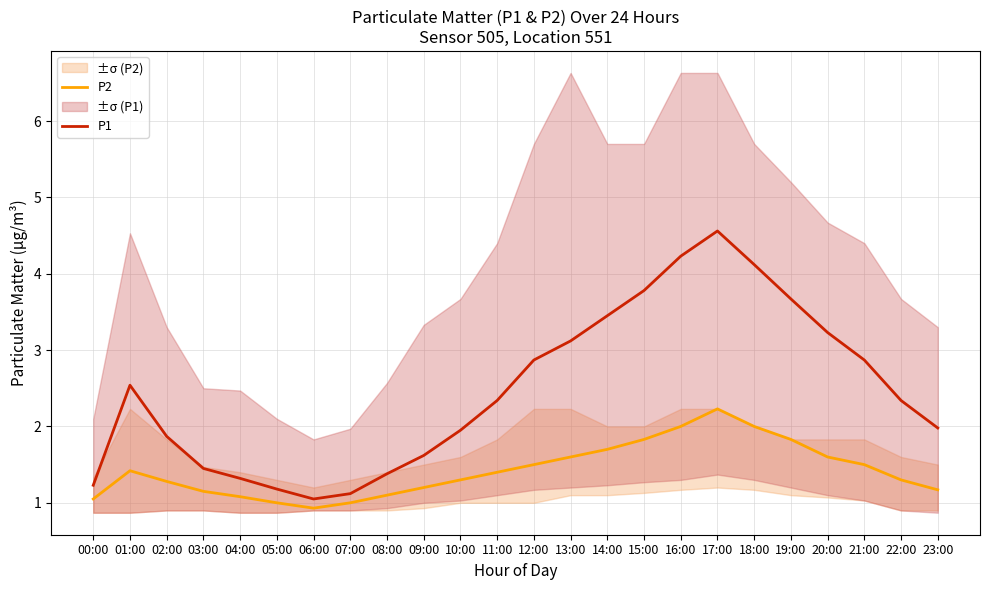

Reading left to right, extract all data points from this chart.

P2: 00:00=1.1	01:00=1.4	02:00=1.3	03:00=1.1	04:00=1.1	05:00=1.0	06:00=0.9	07:00=1.0	08:00=1.1	09:00=1.2	10:00=1.3	11:00=1.4	12:00=1.5	13:00=1.6	14:00=1.7	15:00=1.8	16:00=2.0	17:00=2.2	18:00=2.0	19:00=1.8	20:00=1.6	21:00=1.5	22:00=1.3	23:00=1.2
P1: 00:00=1.2	01:00=2.5	02:00=1.9	03:00=1.4	04:00=1.3	05:00=1.2	06:00=1.1	07:00=1.1	08:00=1.4	09:00=1.6	10:00=1.9	11:00=2.3	12:00=2.9	13:00=3.1	14:00=3.5	15:00=3.8	16:00=4.2	17:00=4.6	18:00=4.1	19:00=3.7	20:00=3.2	21:00=2.9	22:00=2.3	23:00=2.0